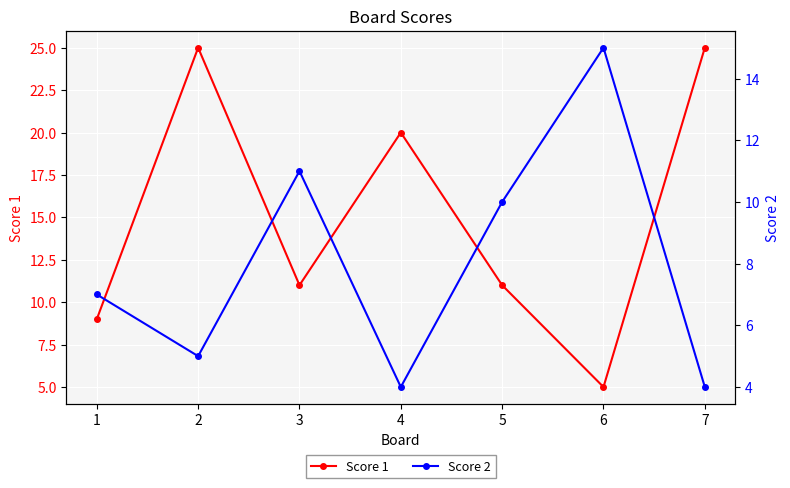

What is the sum of all Score 1 values?

106